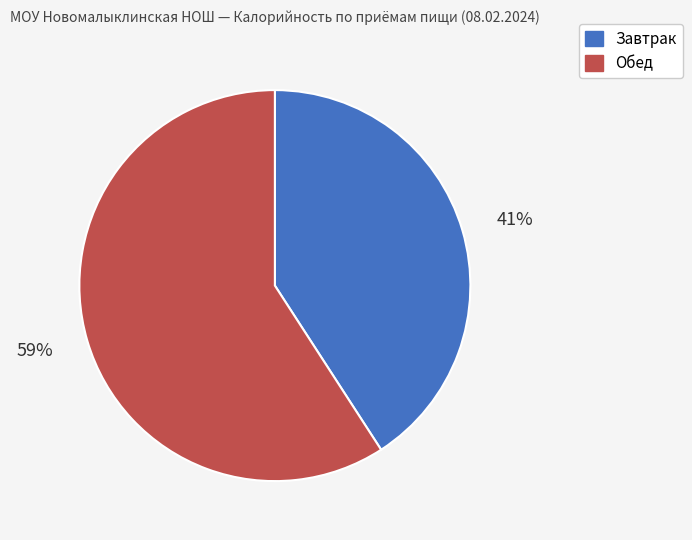

Count the number of slices in the pie.

2